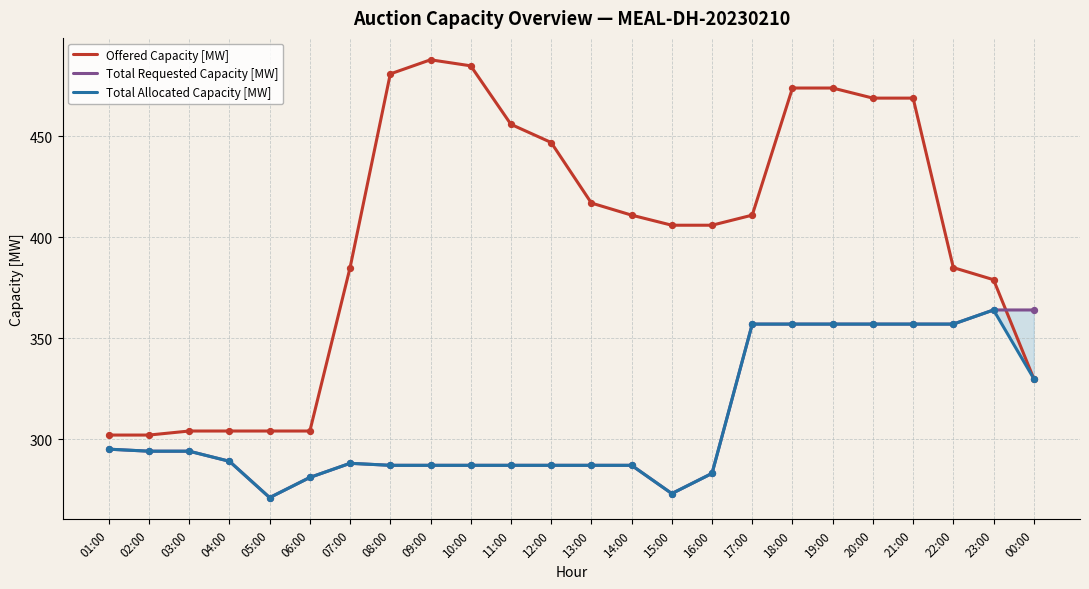

What is the total value across all series at 00:00?

1024